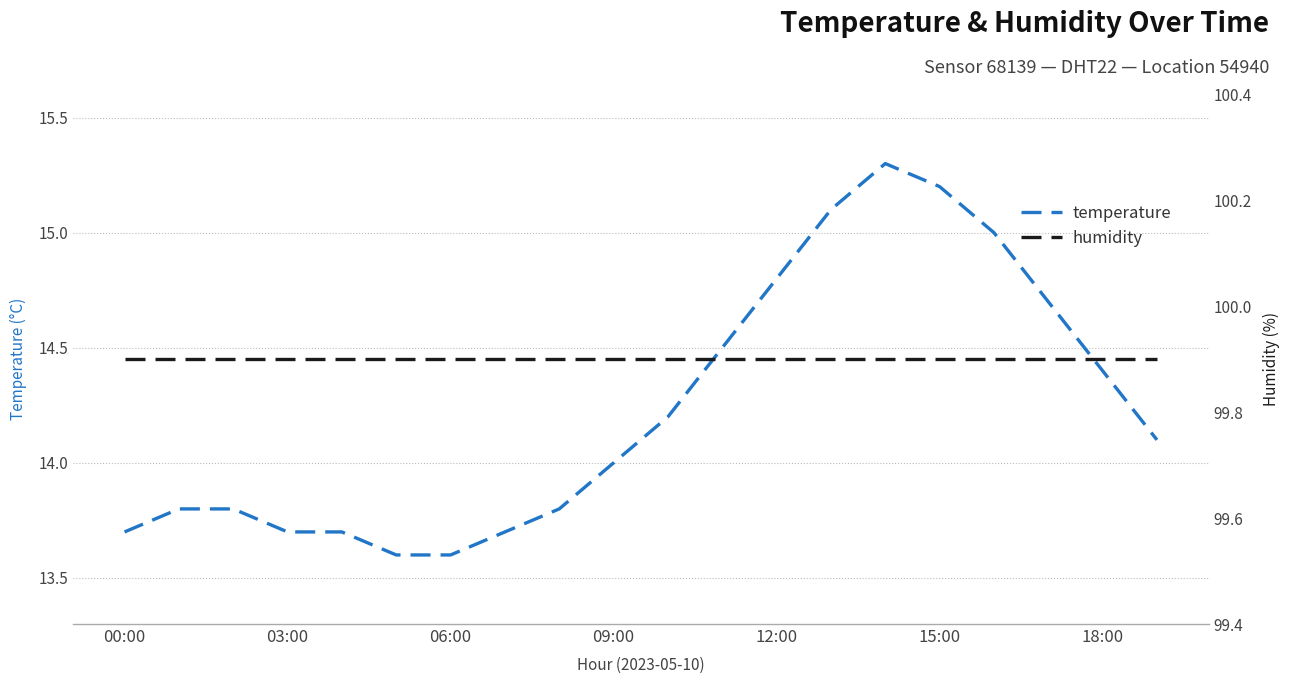

What is the minimum value for temperature?

13.6